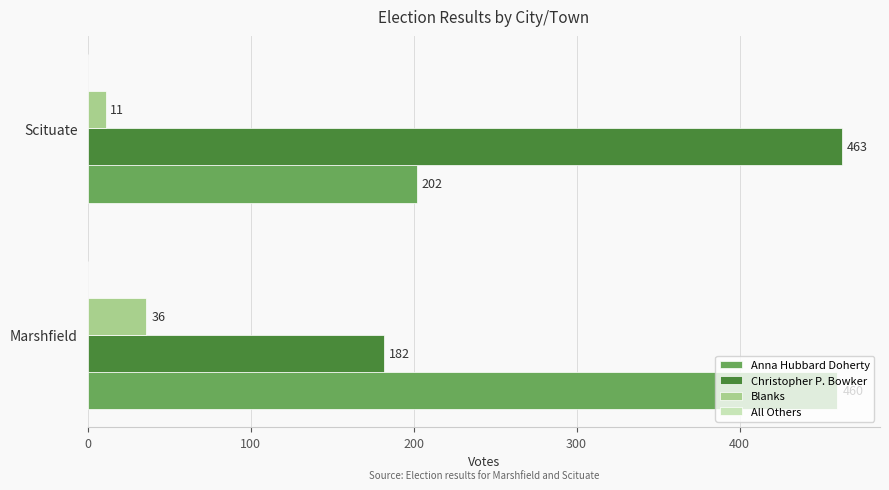

What is the difference between the highest and lowest values at Marshfield?

424